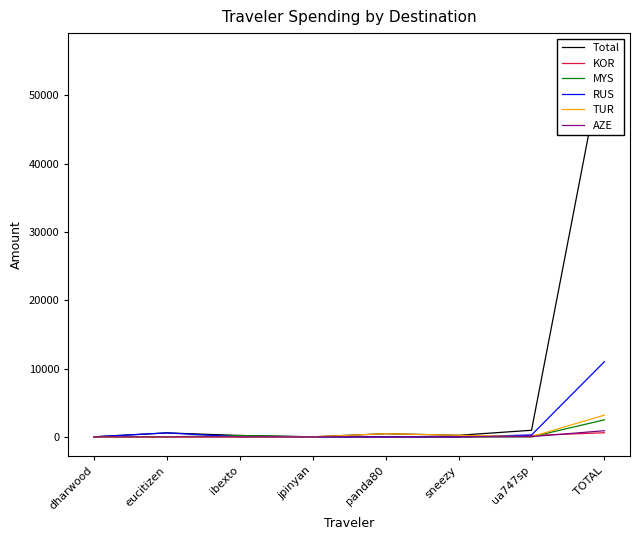

What is the highest value of the MYS series?

2496.7